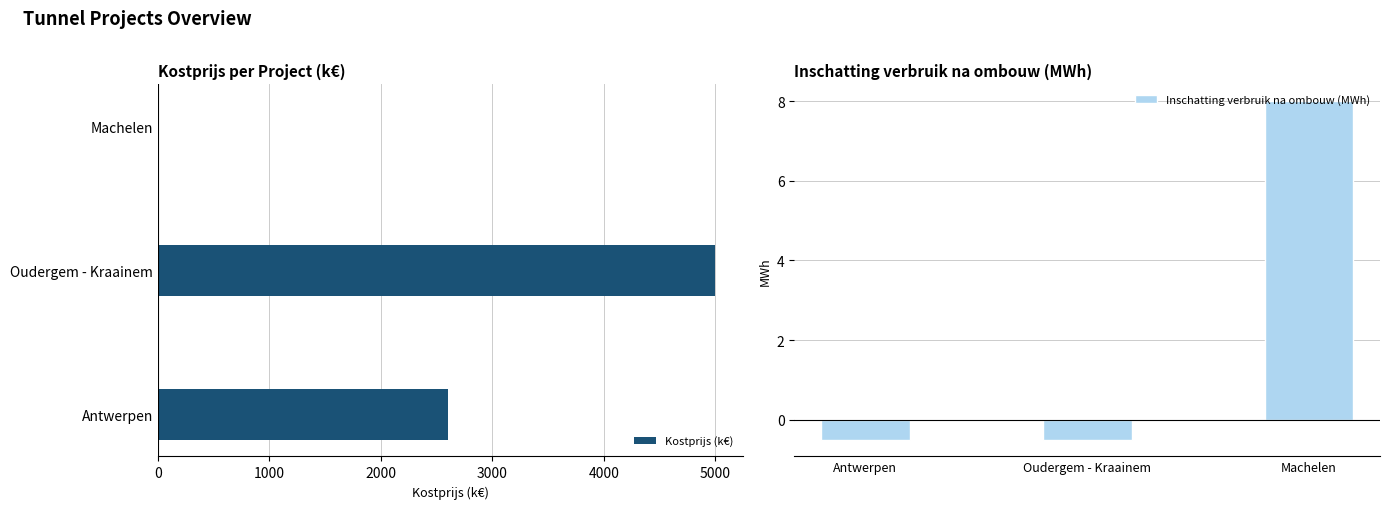

Count the number of categories in the chart.

3